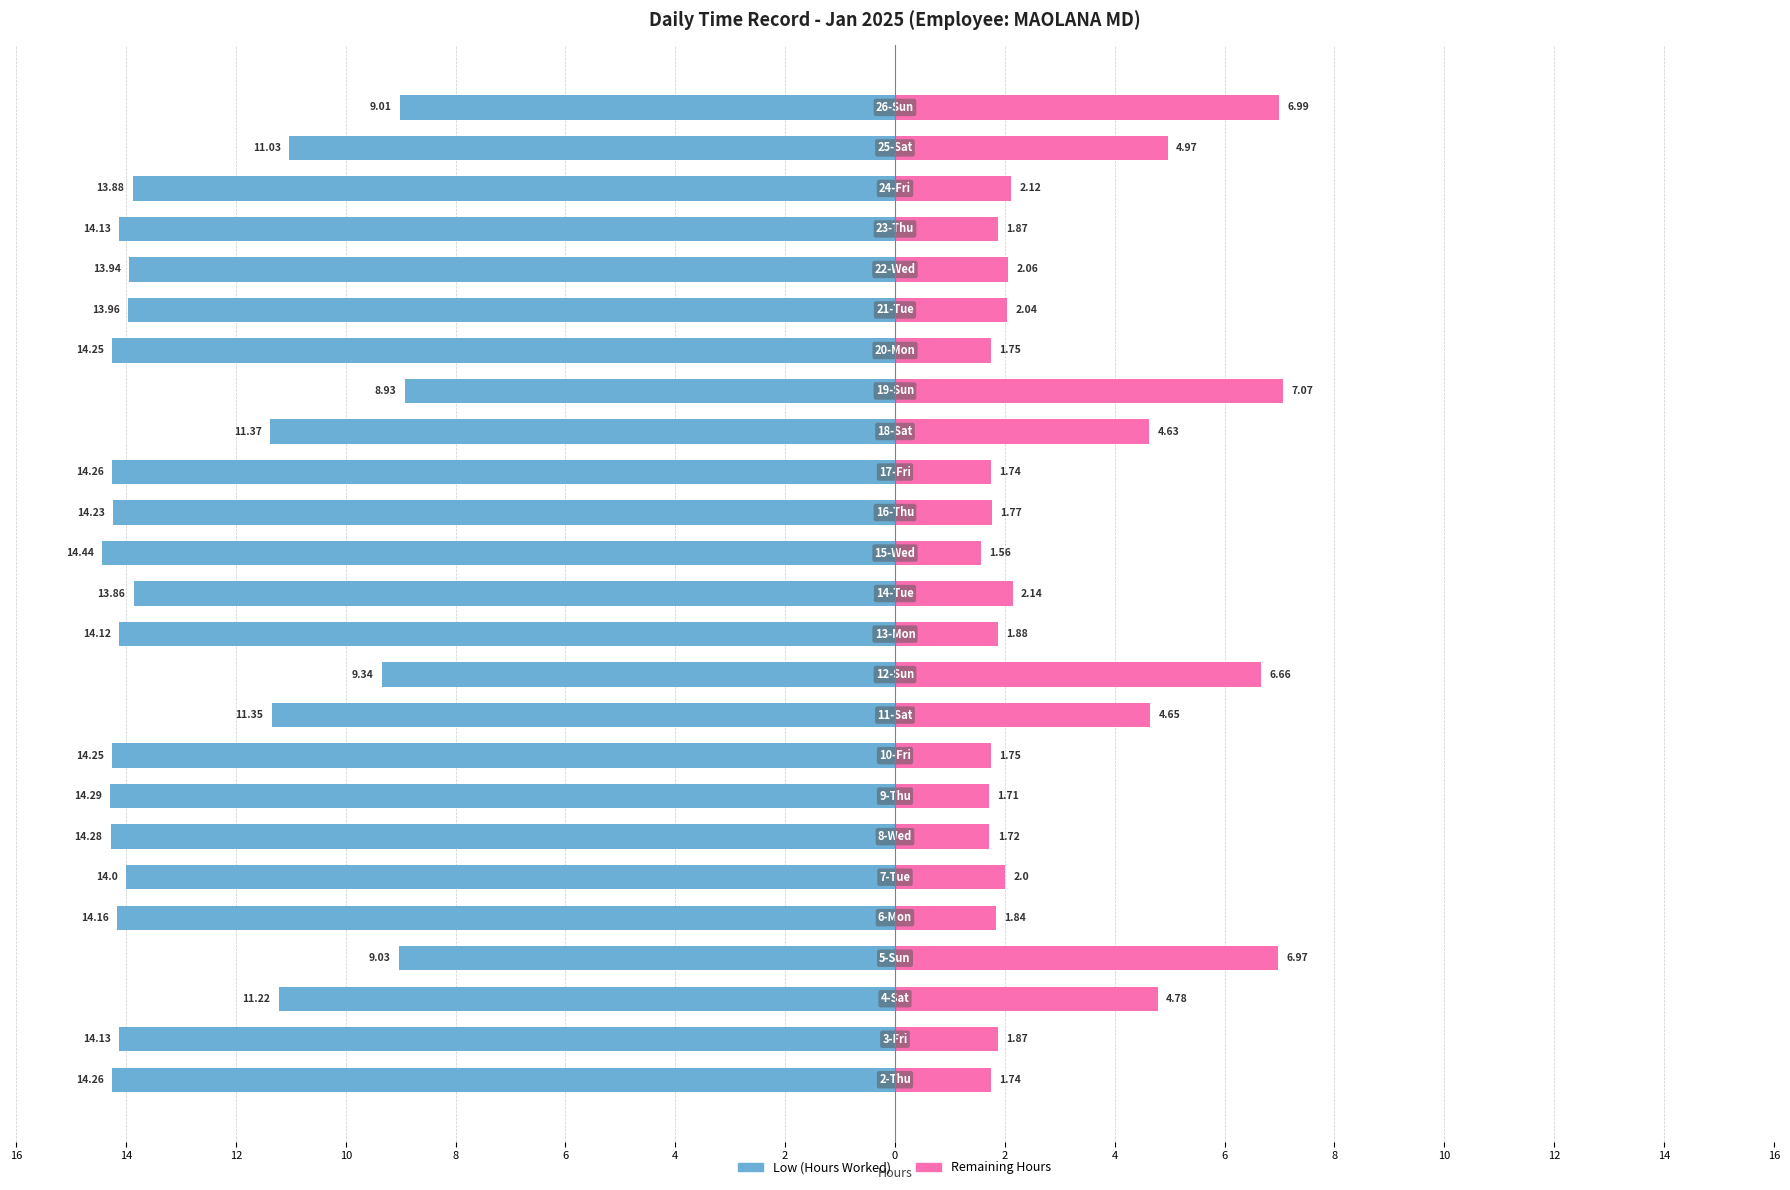

At which category is the sum across all series the highest?

16